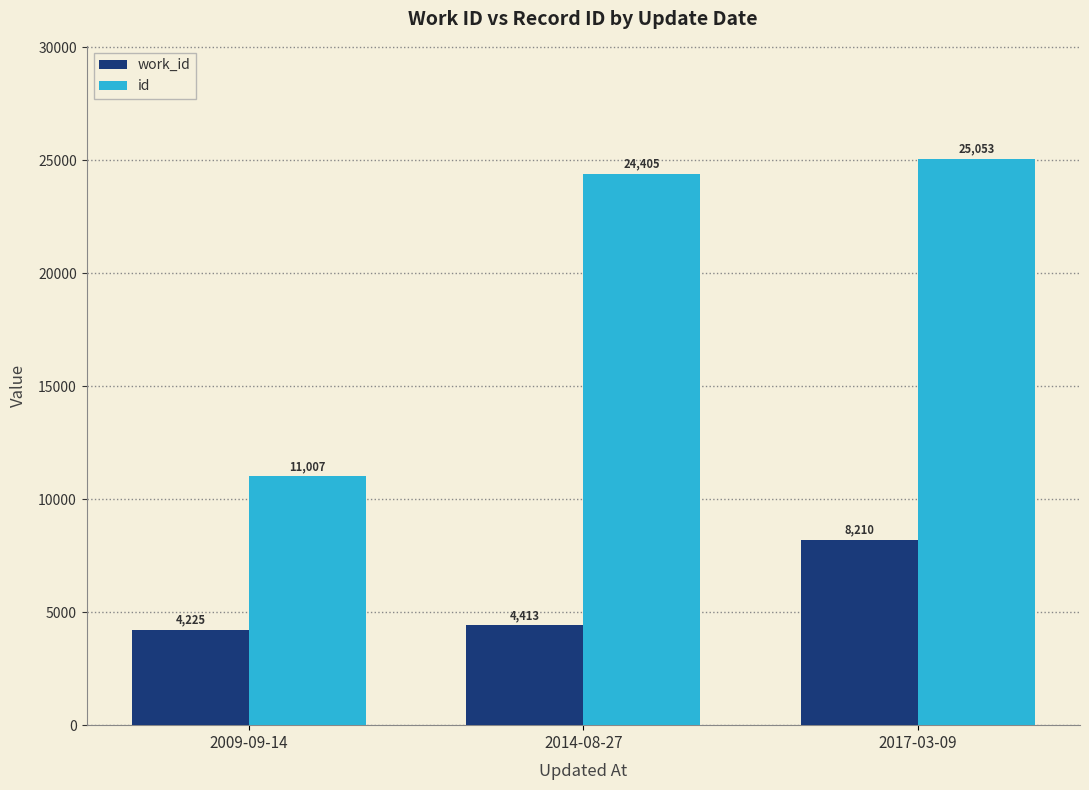

Rank the series at 2014-08-27 from highest to lowest value.

id, work_id